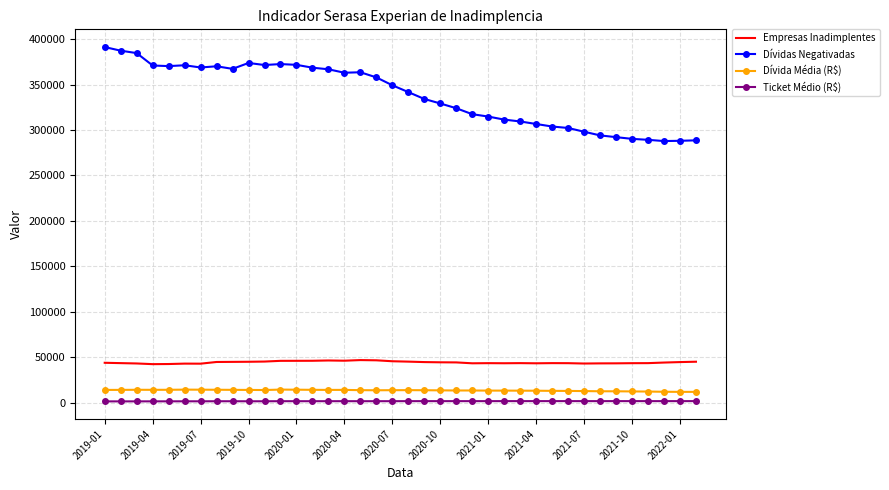

True or false: Empresas Inadimplentes and Dívida Média (R$) intersect in this chart.

False